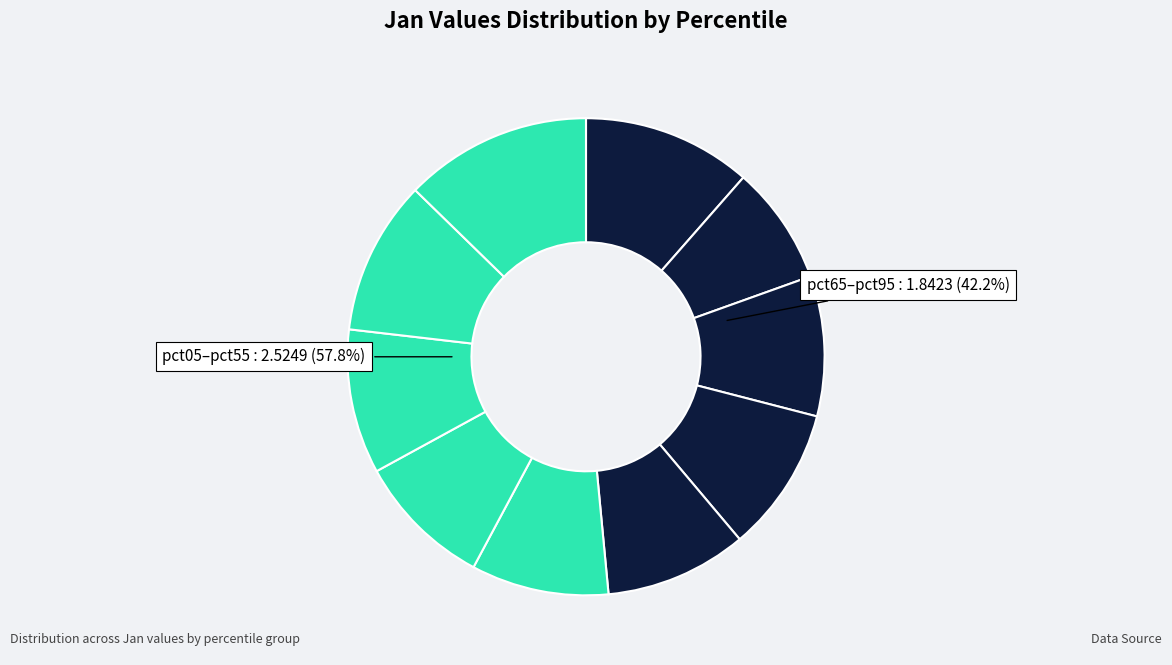

Rank the categories by value from highest to lowest.

pct95, pct05, pct85, pct35, pct75, pct45, pct25, pct55, pct65, pct15